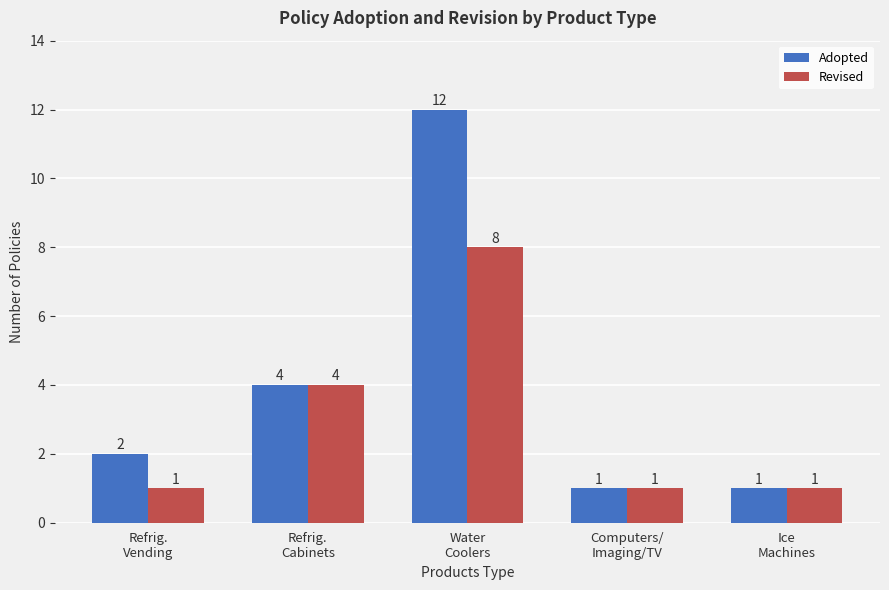

The value of Adopted at Refrig.
Vending is 3. True or false?

False